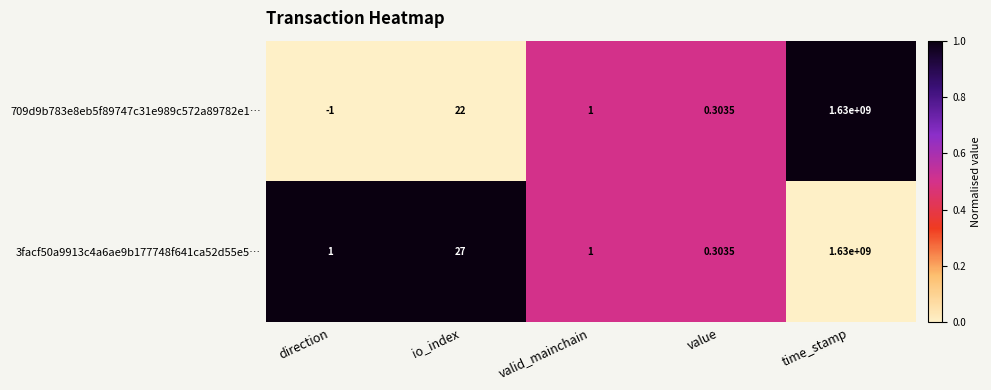

How many series are shown in this chart?

2